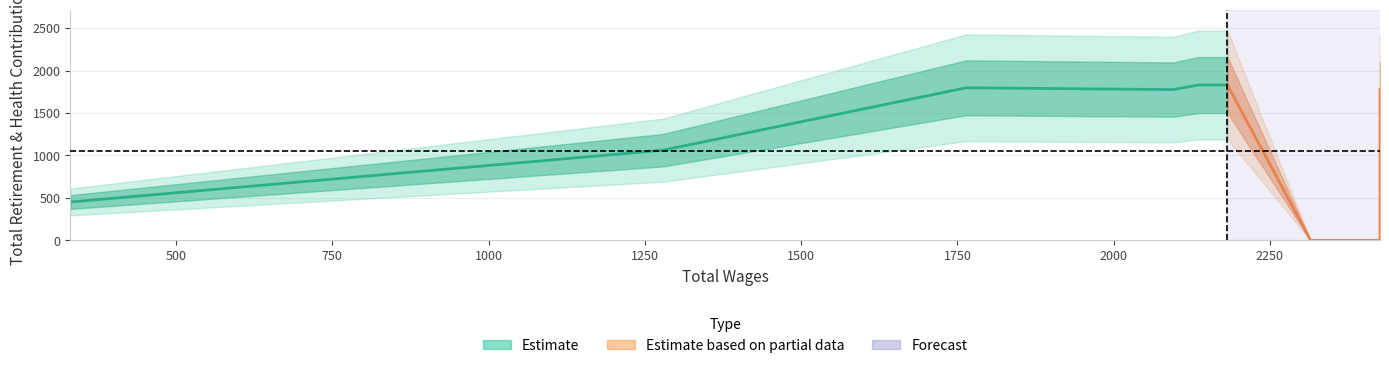

Where is the first local maximum?

1764.0